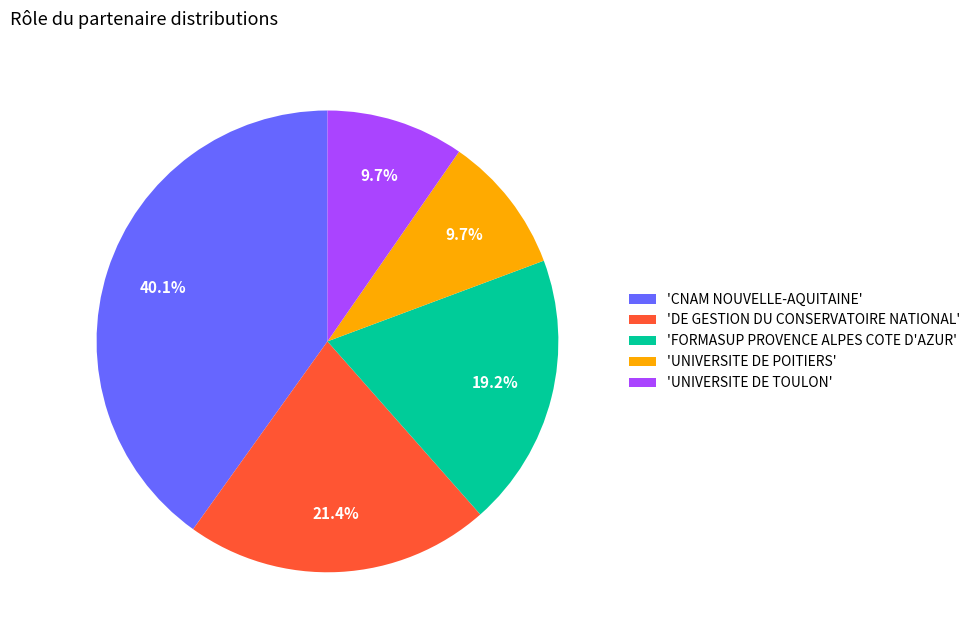

Is there a majority slice in this chart?

No